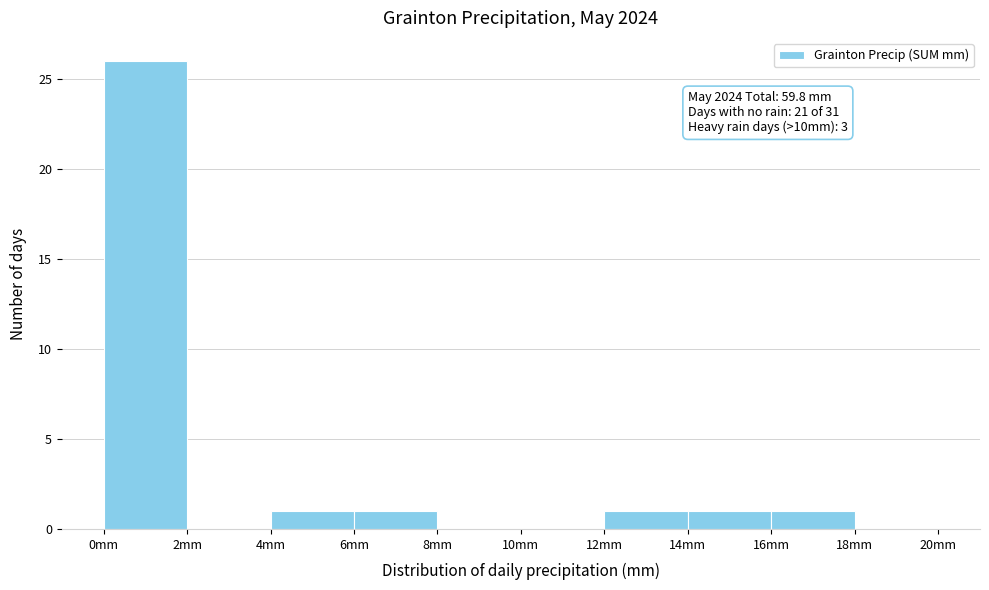

Which range on the x-axis has the tallest bar?

0 to 2